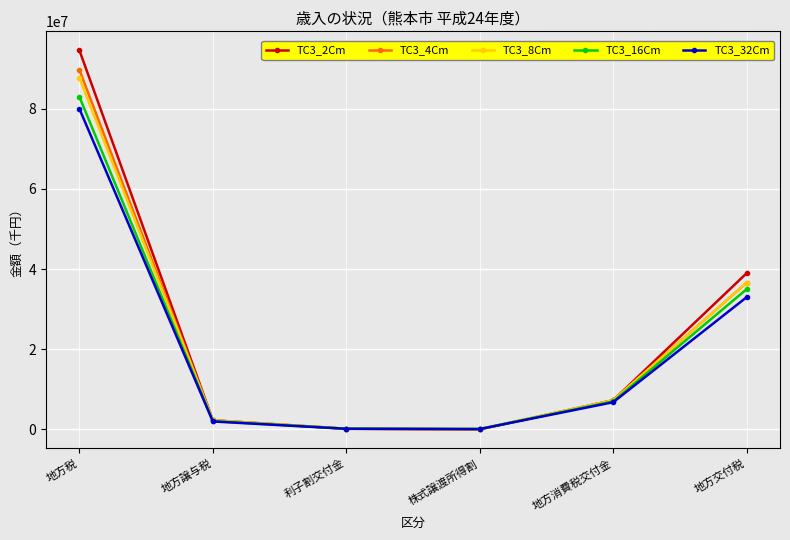

How many interior local valleys does the TC3_32Cm series have?

1